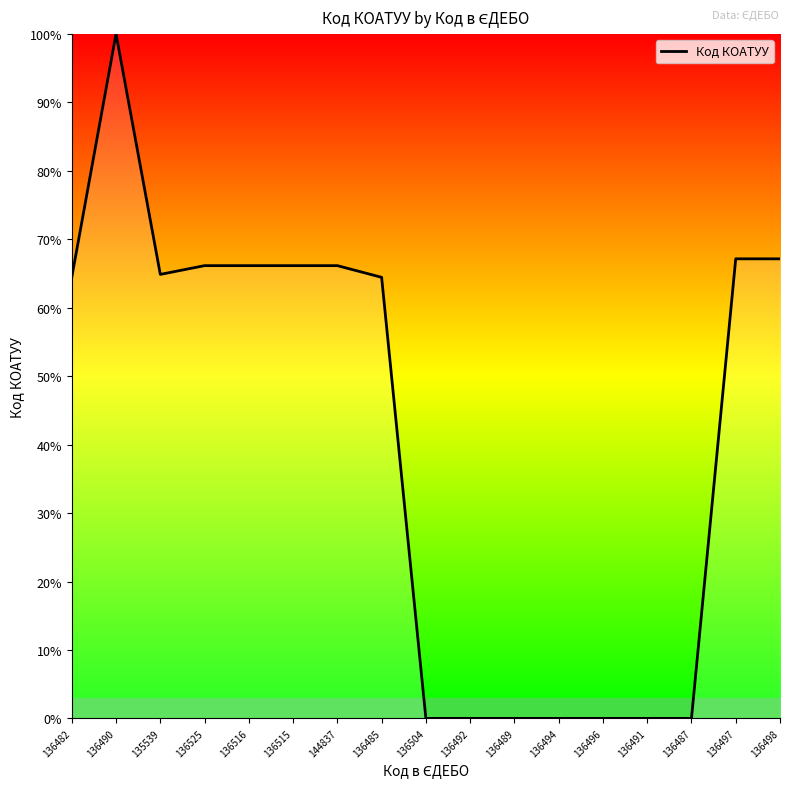

What is the difference between the second highest and second lowest values?

67.1